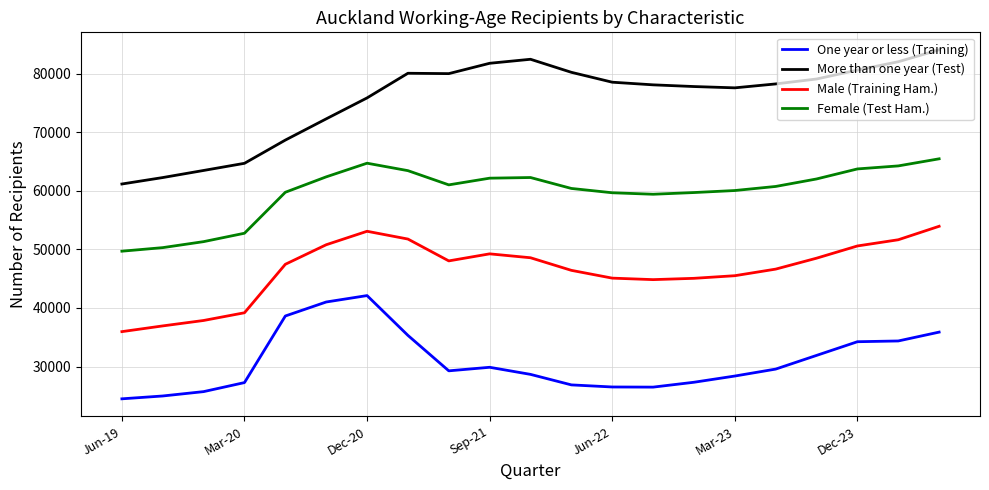

Which series has the largest range (max minus min)?

More than one year (Test)